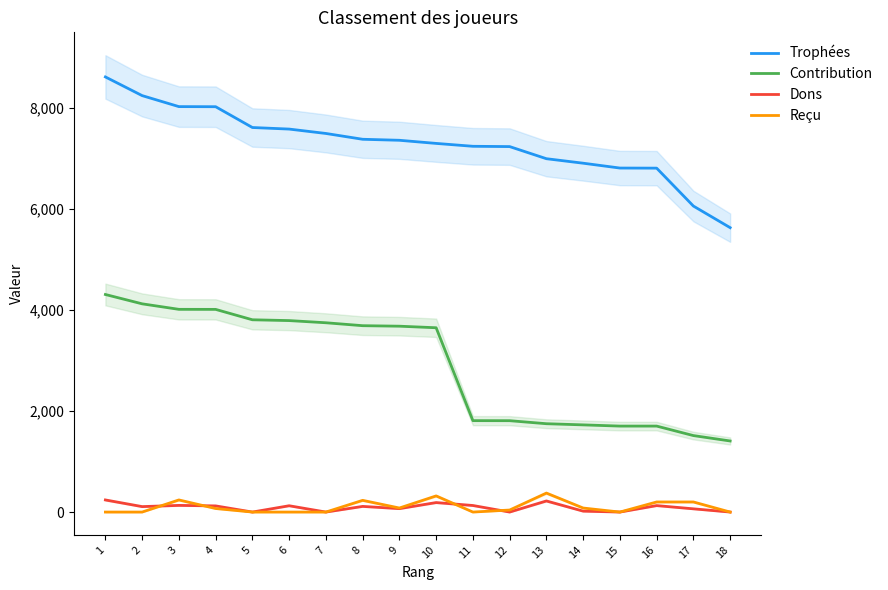

Reading right to left, transcribe all the data shown in this chart.

Trophées: 5634	6062	6813	6815	6911	7000	7240	7246	7303	7365	7385	7500	7587	7618	8030	8032	8250	8620
Contribution: 1408	1515	1703	1703	1727	1750	1810	1811	3651	3682	3692	3750	3793	3809	4015	4016	4125	4310
Dons: 0	64	128	0	18	220	0	130	188	68	112	0	125	0	122	132	108	240
Reçu: 0	200	200	0	80	376	40	0	320	80	232	0	0	0	70	240	0	0